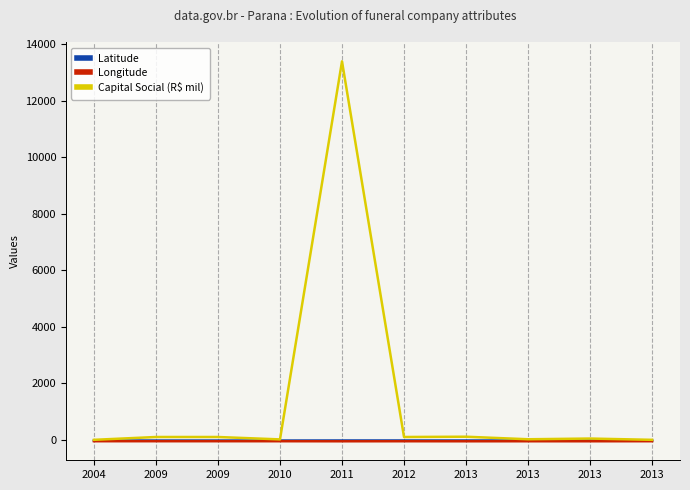

What are all the series names shown in the legend?

Latitude, Longitude, Capital Social (R$ mil)